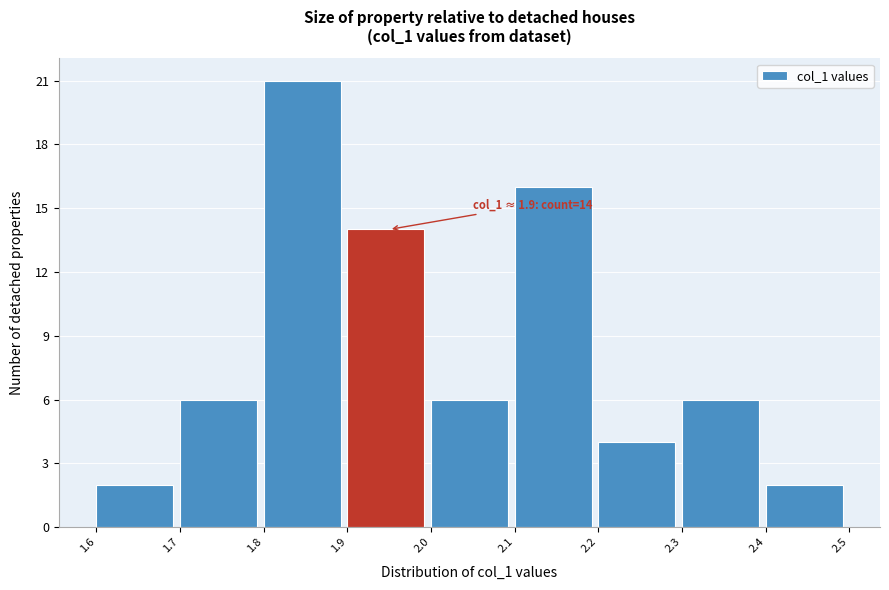

Over which range of the x-axis is the bar tallest?

1.8 to 1.9